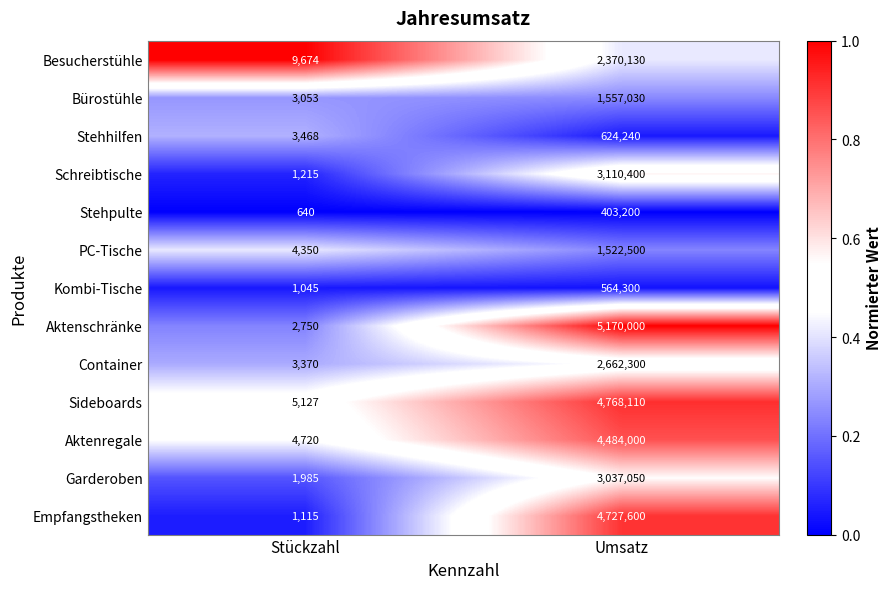

What is the sum of all Bürostühle values?

1560083